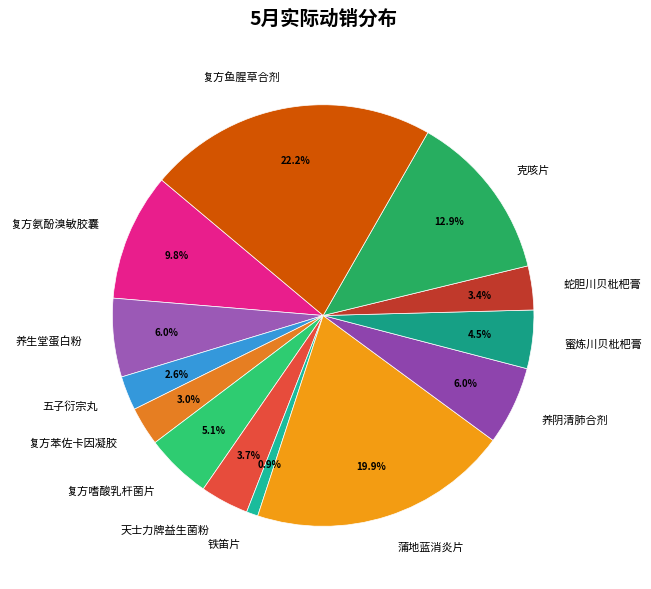

To the nearest percent, what percentage of the pie is 蒲地蓝消炎片?

20%